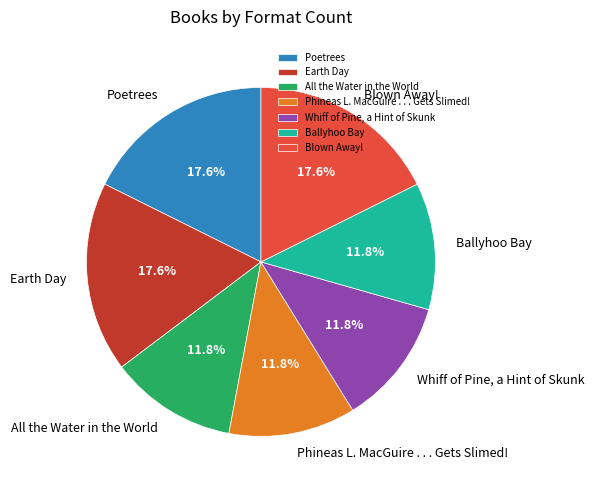

Is it true that Blown Away! is 18% of the pie?

True